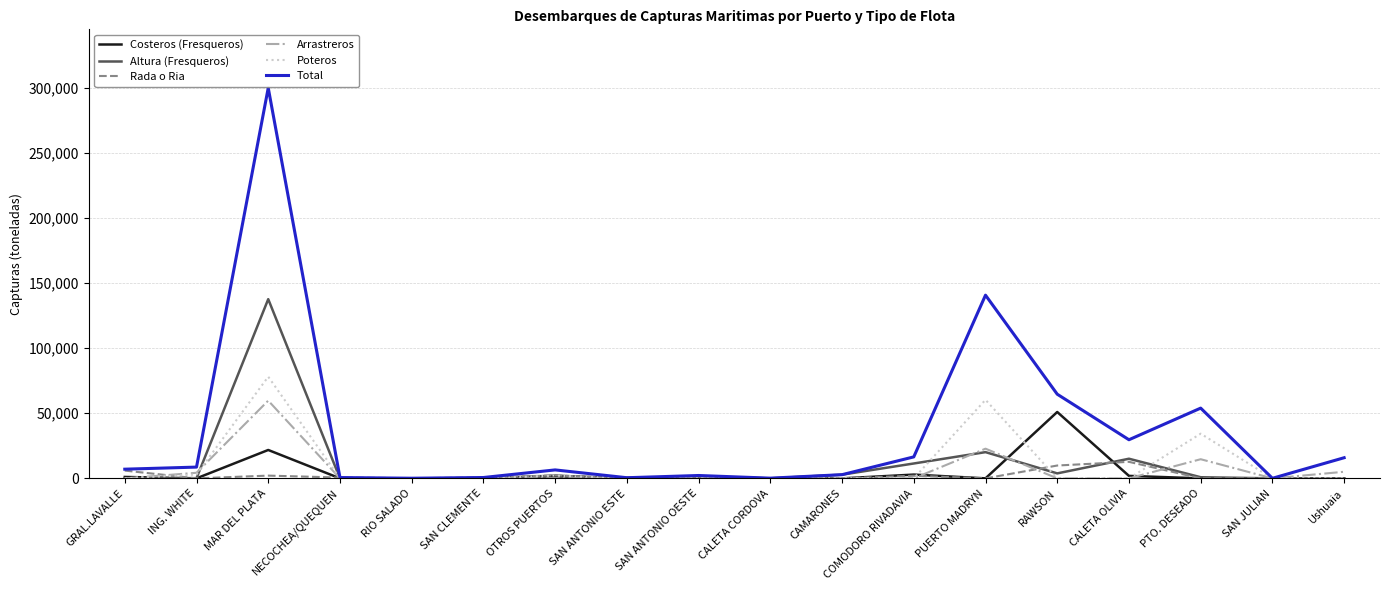

The Arrastreros series shows 20031.8 at SAN ANTONIO ESTE. True or false?

False